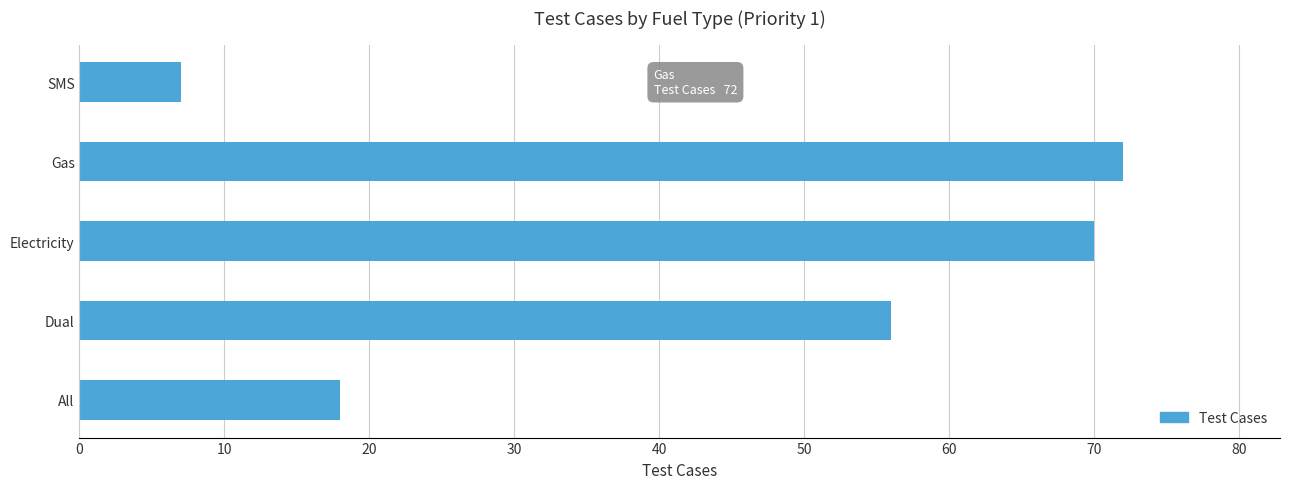

What is the difference between the second highest and second lowest values?

52